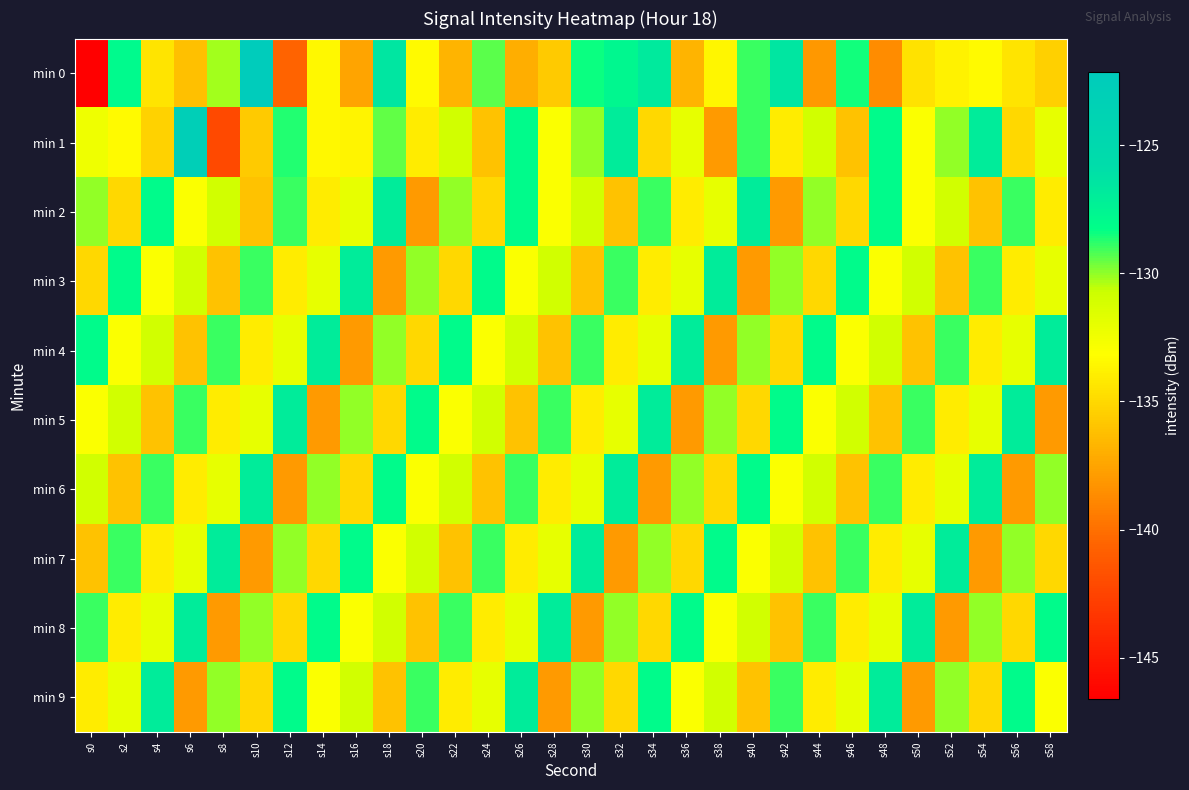

At which category is the sum across all series the highest?

s18